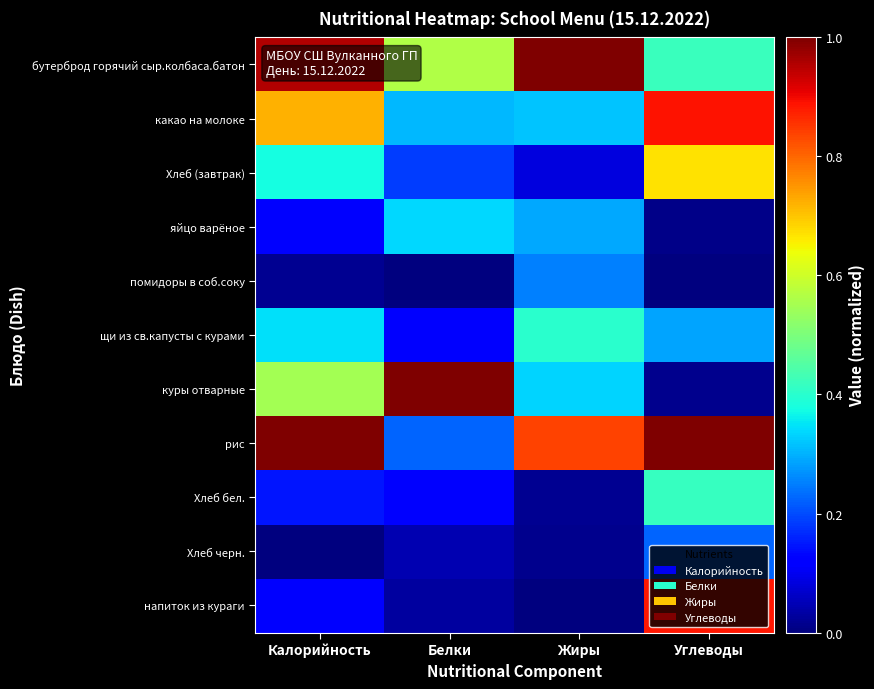

Which series has the largest range (max minus min)?

куры отварные